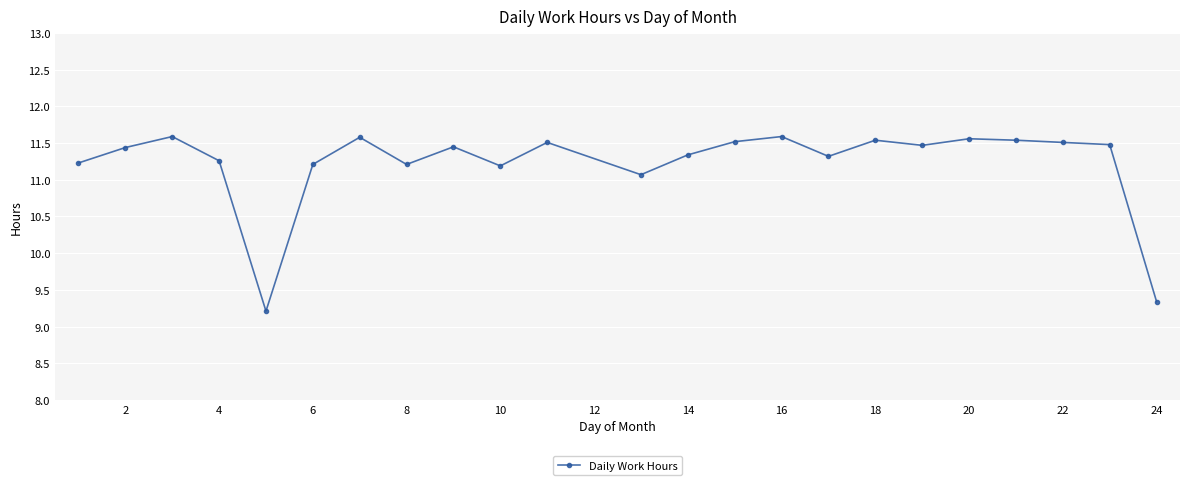

What is the difference between the maximum and minimum values?

2.4